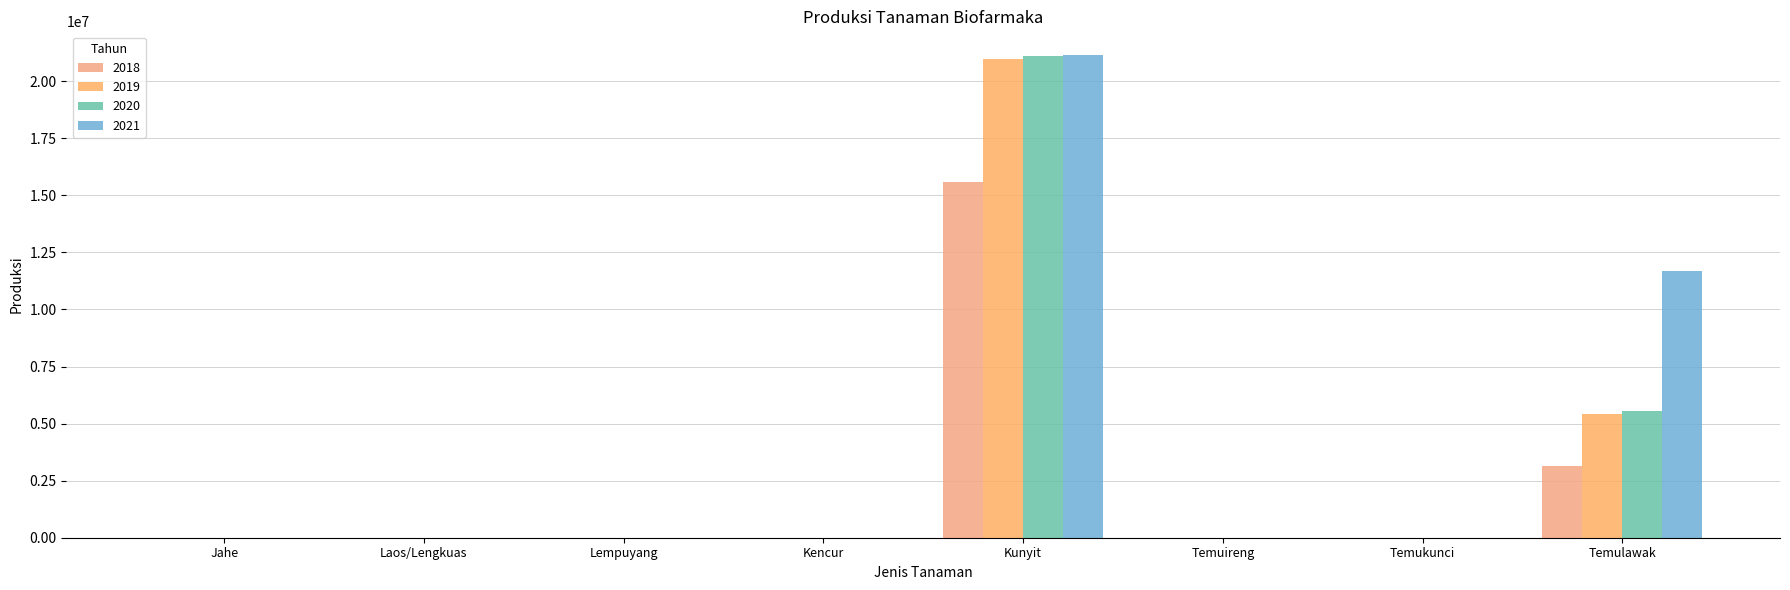

At which category is the sum across all series the highest?

Kunyit